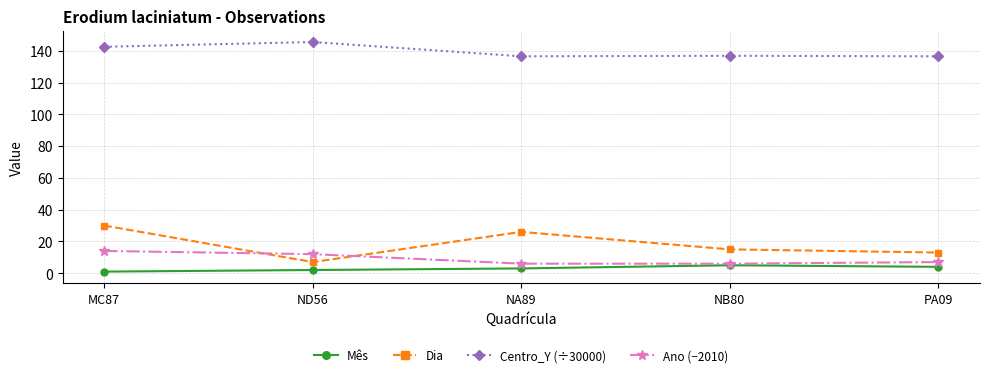

True or false: Centro_Y (÷30000) and Mês intersect in this chart.

False